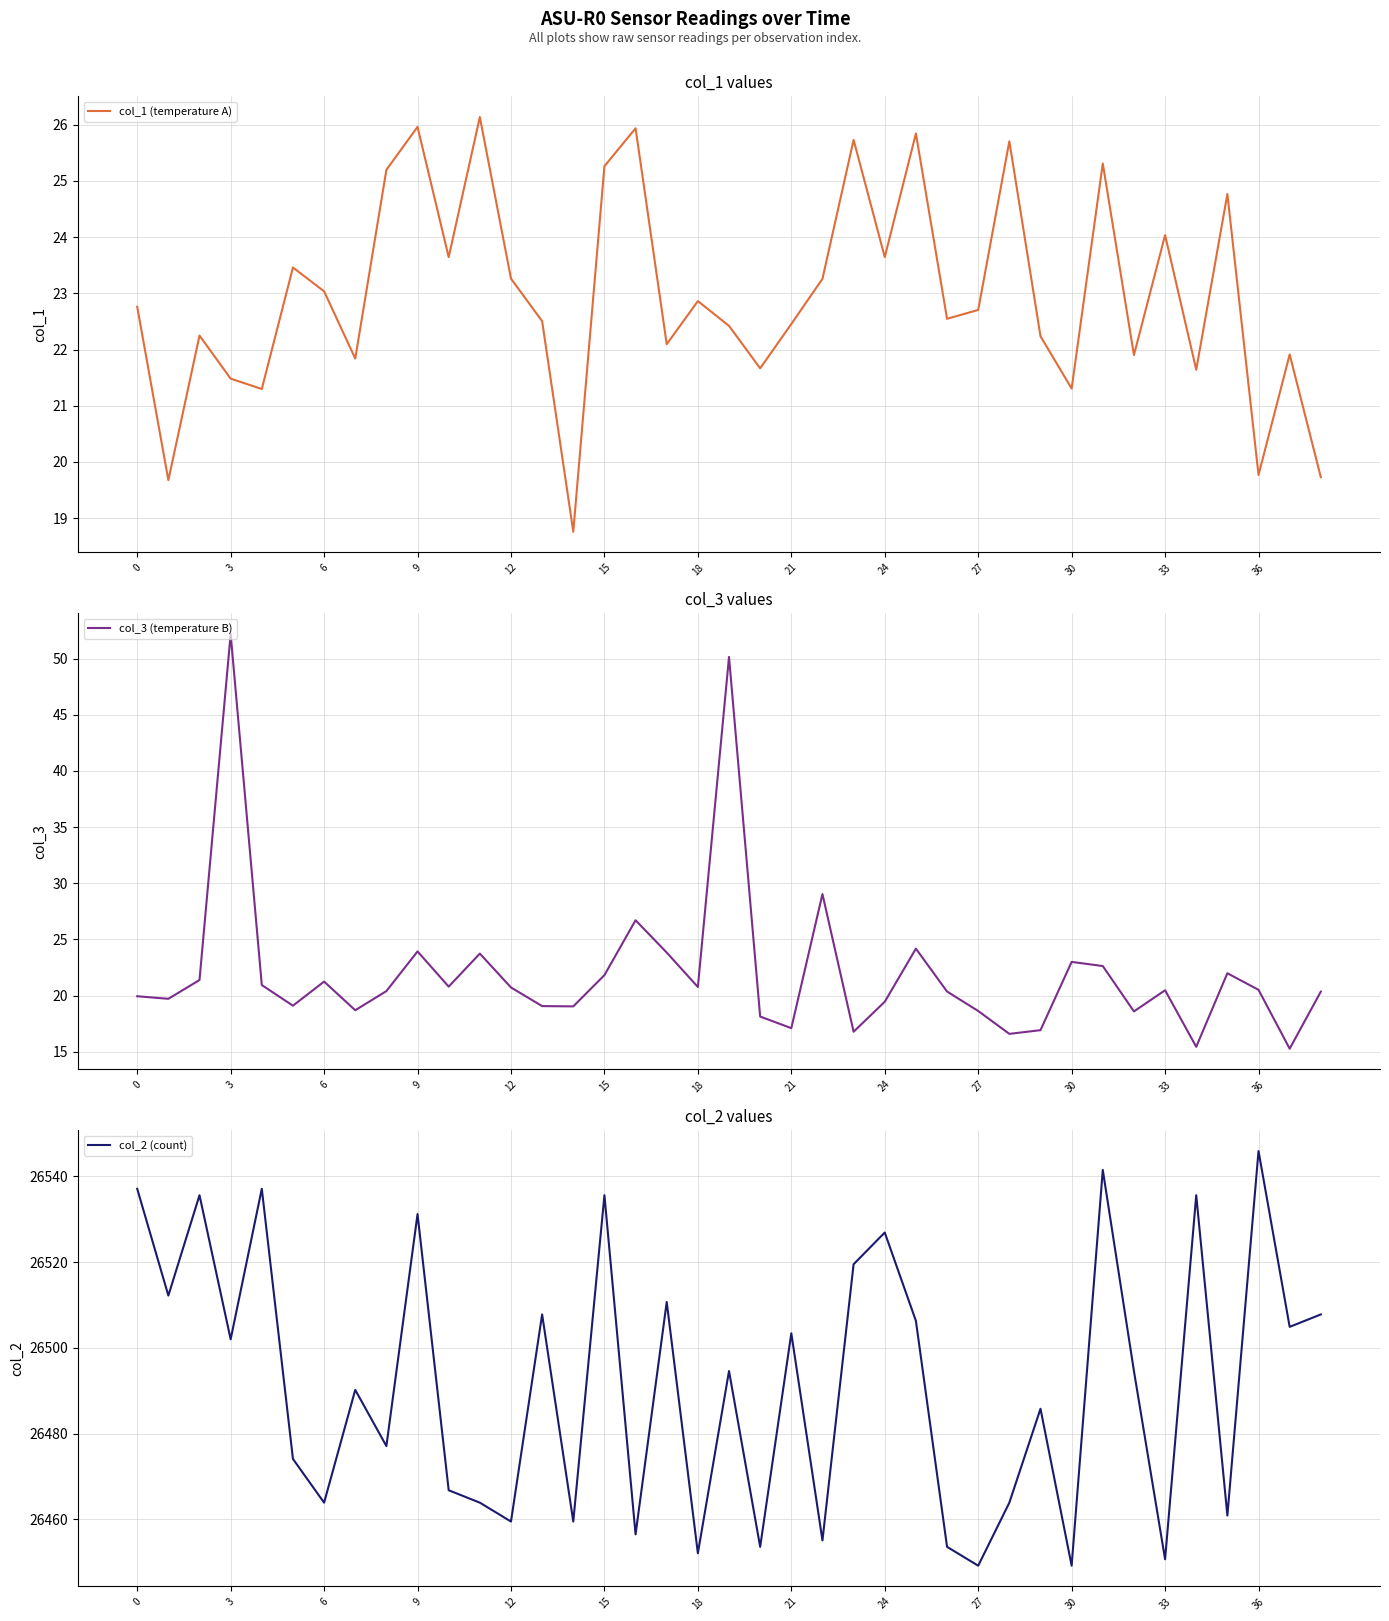

Is it true that col_1 (temperature A) equals 22.7 at 27?

True